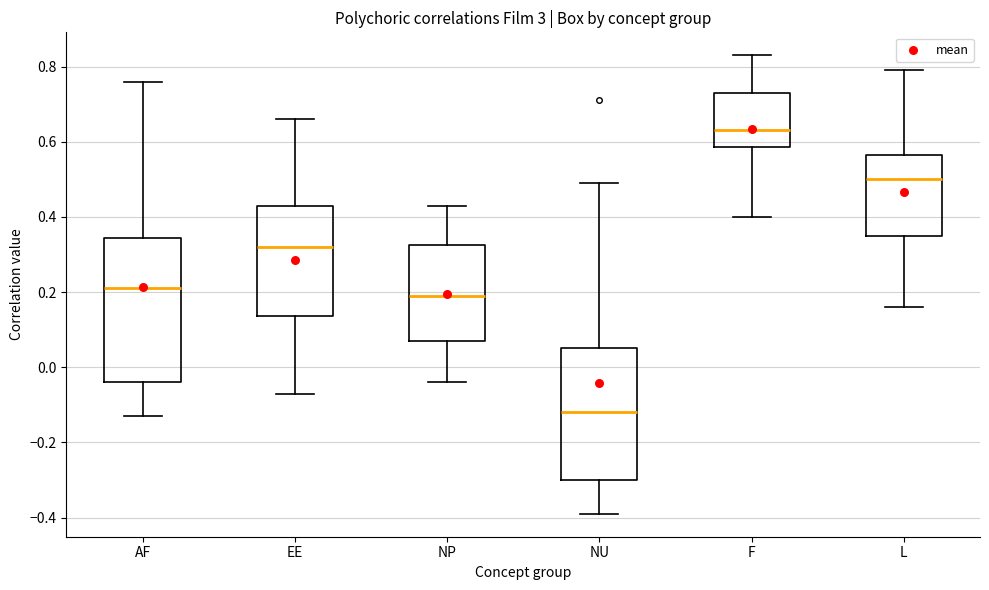

Which box has the highest median line?

F